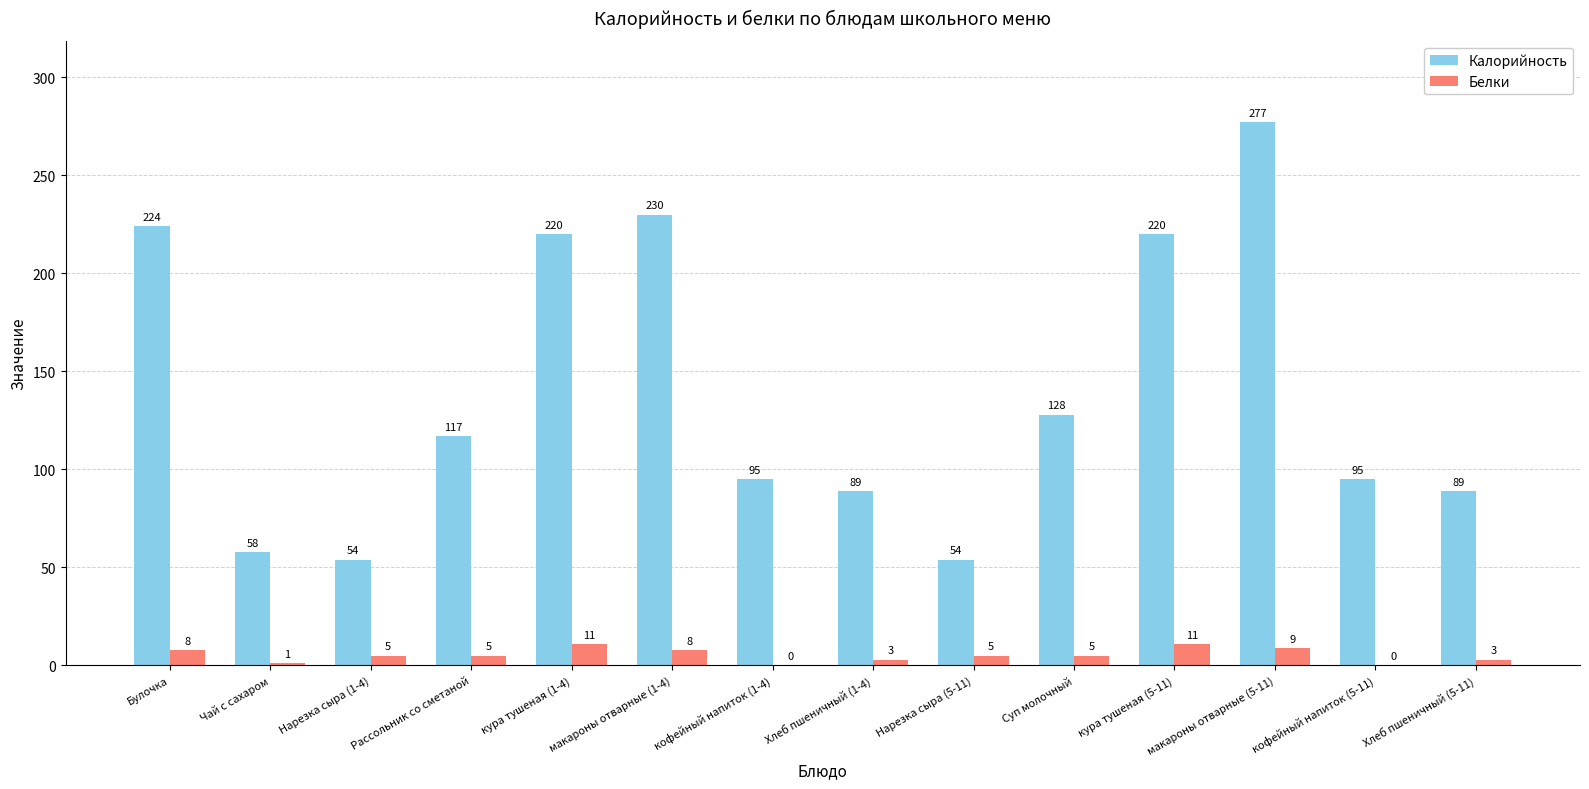

At which category does the chart reach its peak across all series?

макароны отварные (5-11)